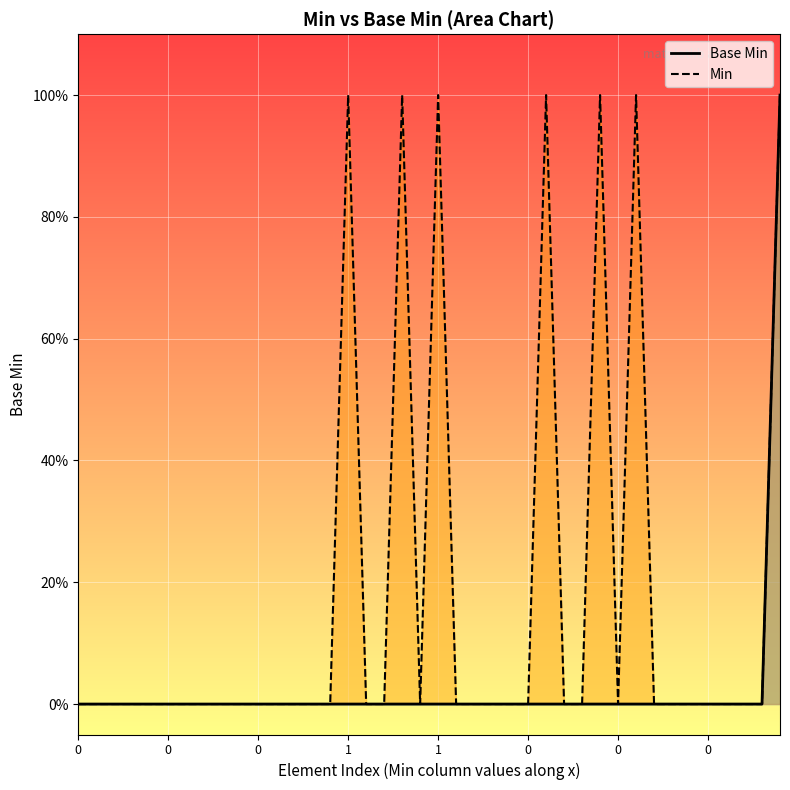

Between 31 and 34, which series saw the biggest shift?

Min